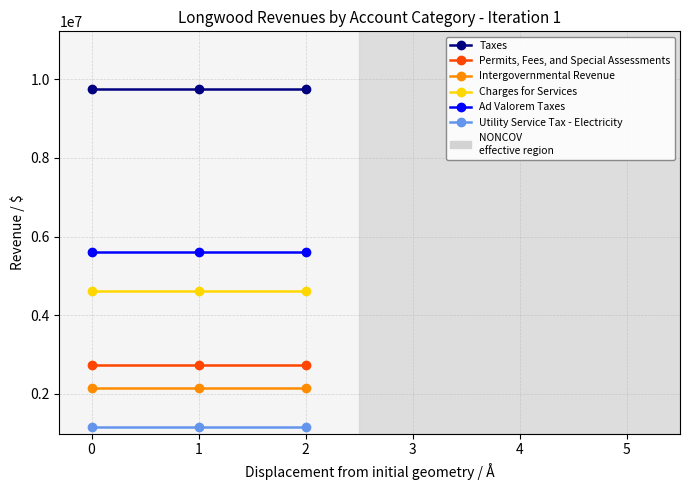

Does the chart have visible grid lines?

Yes